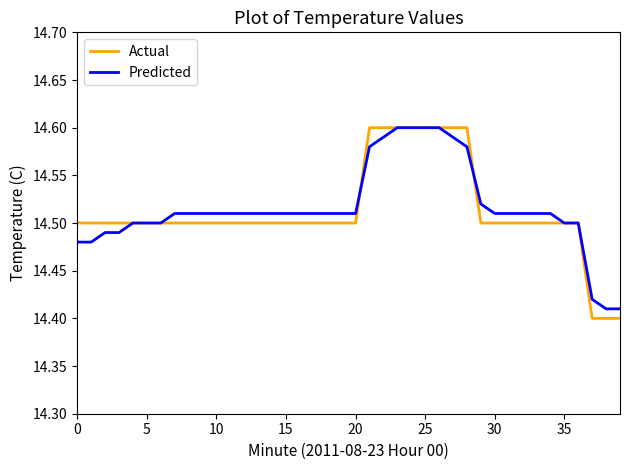

The value of Predicted at 30 is 19.7. True or false?

False